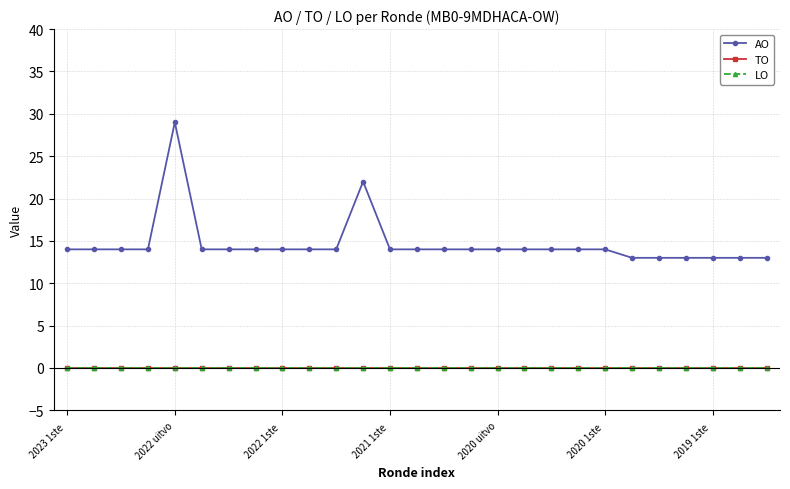

Is this an area chart (filled region under the line)?

No